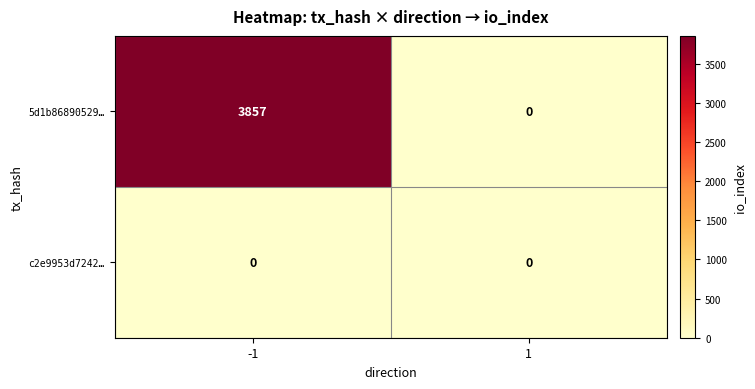

What is the maximum value for 5d1b86890529…?

3857